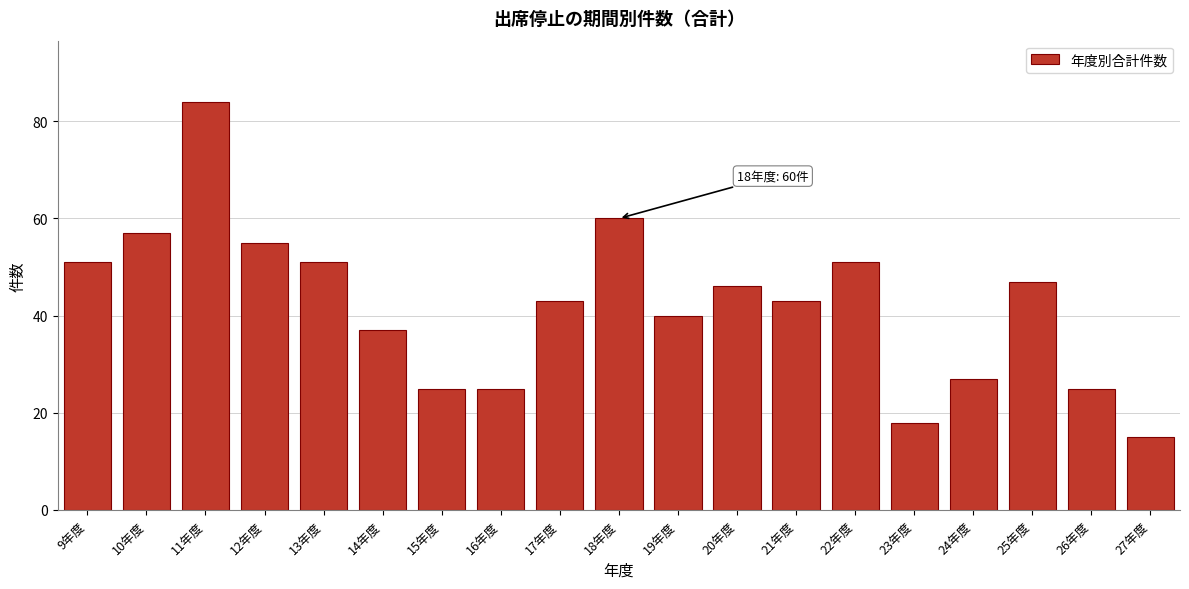

Reading right to left, what are all the values shown in this chart?

15	25	47	27	18	51	43	46	40	60	43	25	25	37	51	55	84	57	51